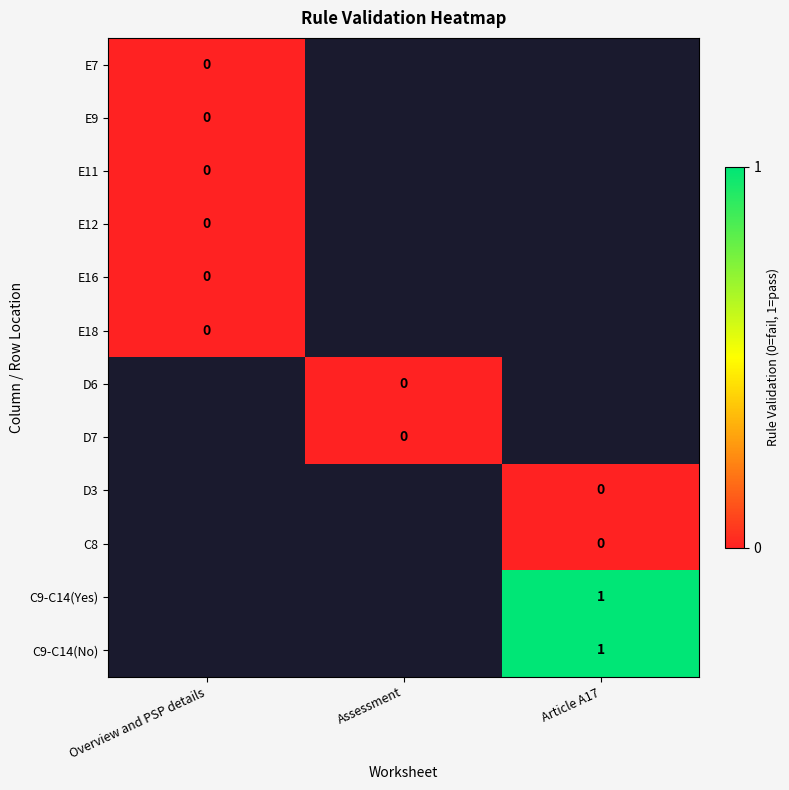

Rank the series by their average value, from highest to lowest.

E7, E9, E11, E12, E16, E18, D6, D7, D3, C8, C9-C14(Yes), C9-C14(No)